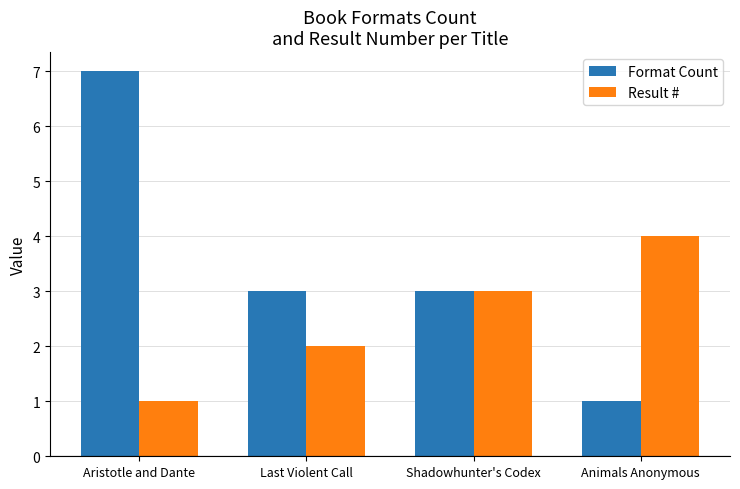

Is the value of Format Count at Shadowhunter's Codex greater than the value of Result # at Animals Anonymous?

No